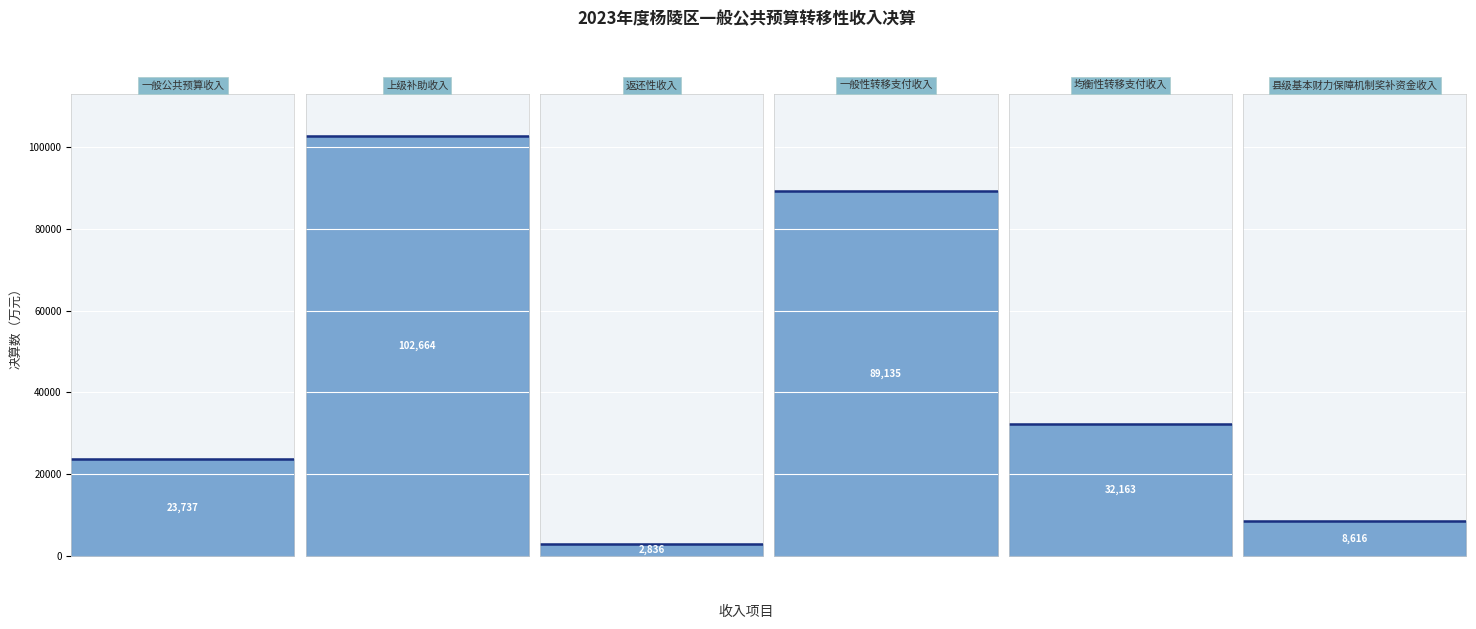

The value at 一般性转移支付收入 is 89135. True or false?

True